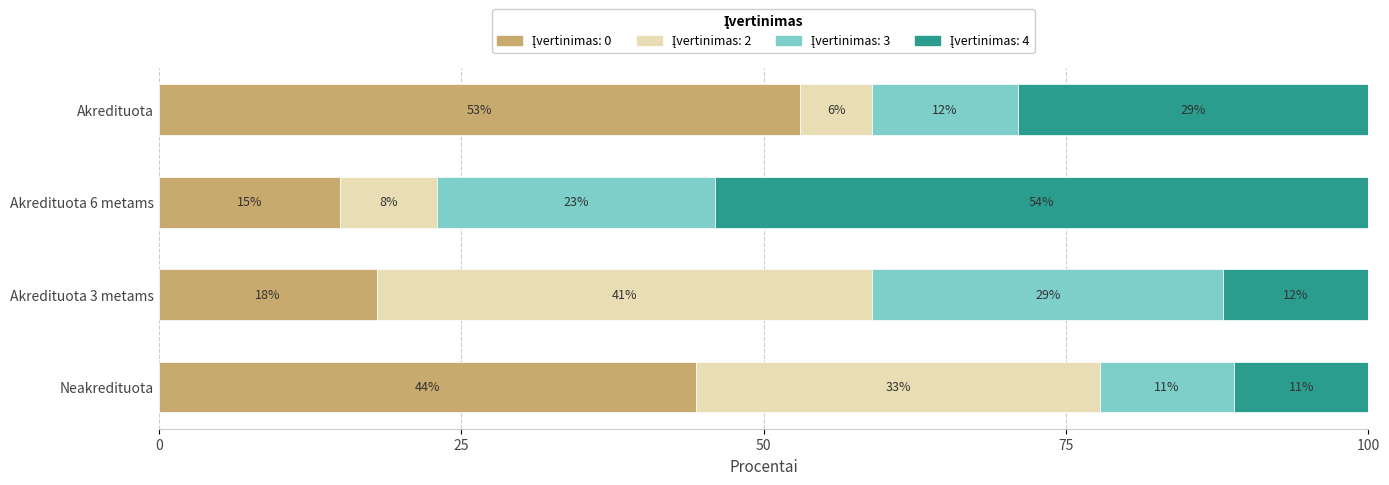

What is the total value across all series at Akredituota 6 metams?

100.0